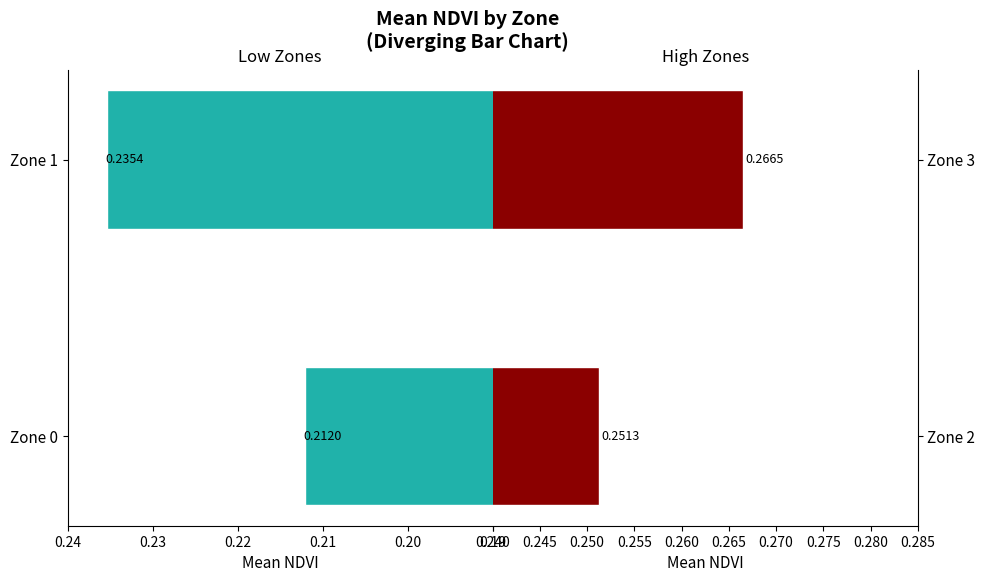

List the series in order of their peak value, lowest first.

Low Zones (0-1), High Zones (2-3)